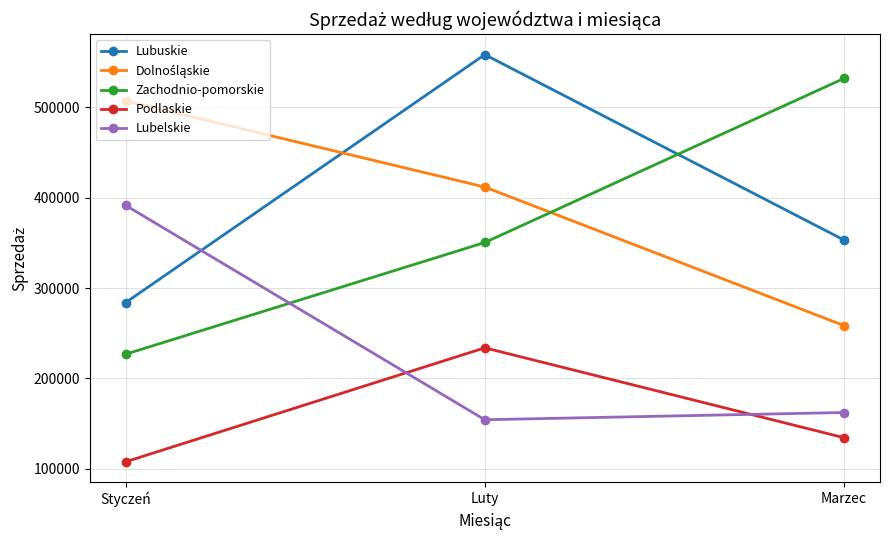

How many distinct data groups are displayed?

5